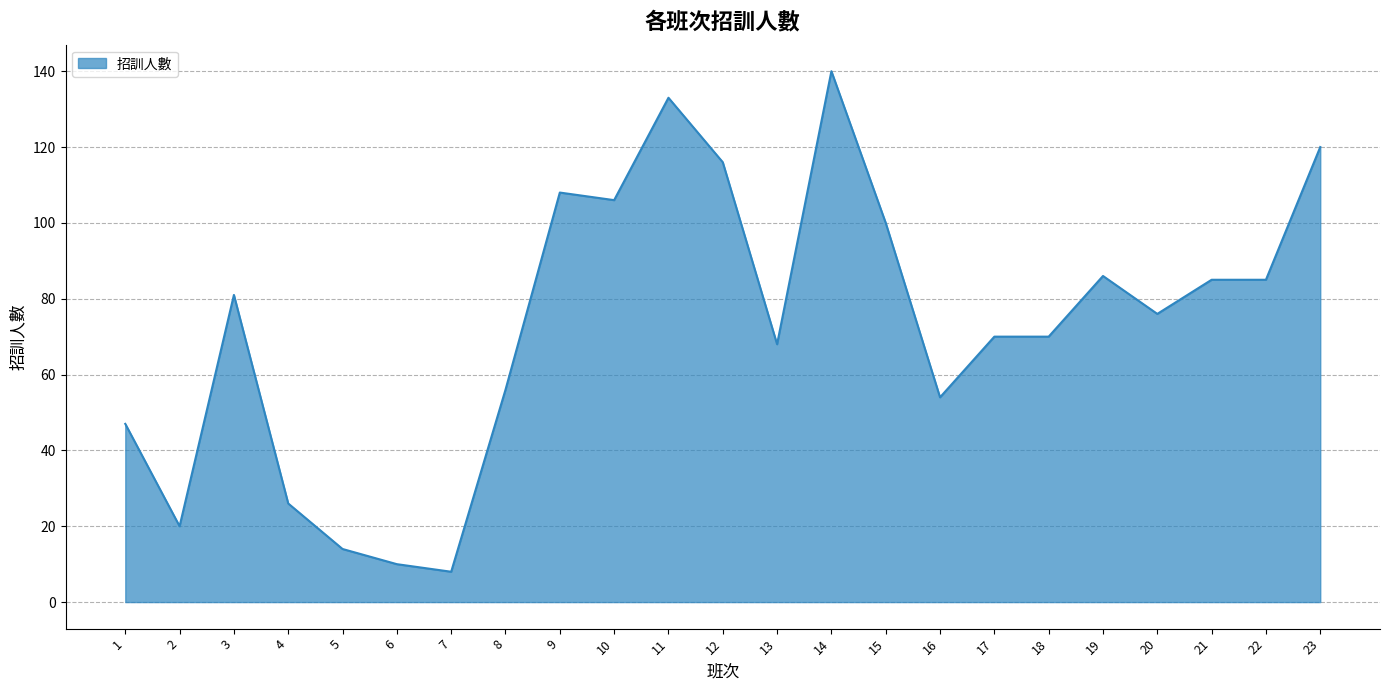

What is the change in value from 3 to 18?

-11